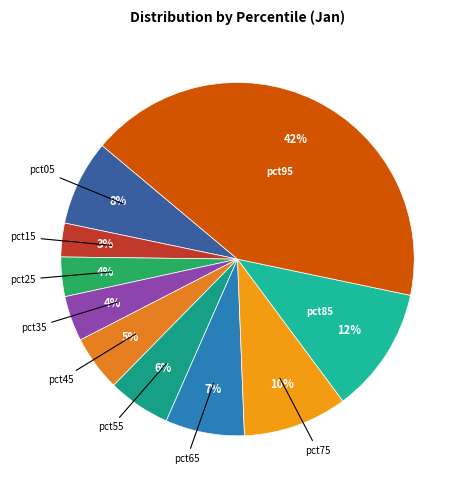

Combined, do pct85 and pct35 account for over 50%?

No